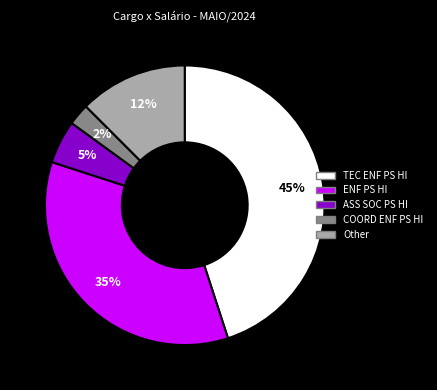

Count the number of slices in the pie.

5